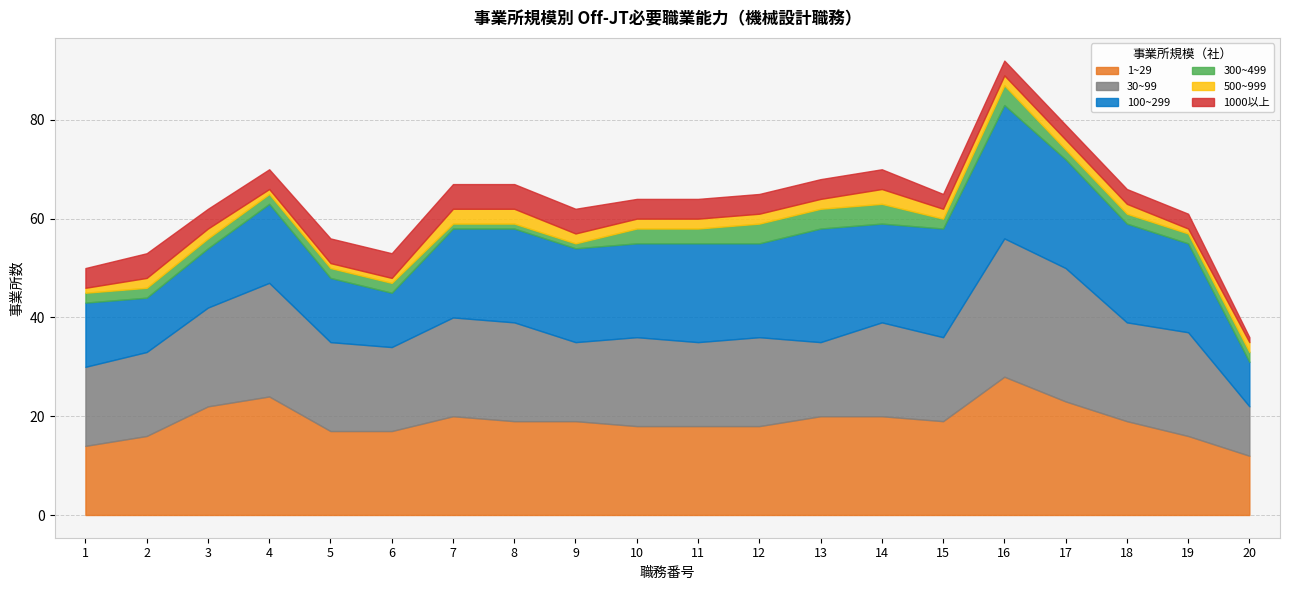

Between 19 and 15, which is larger?

15